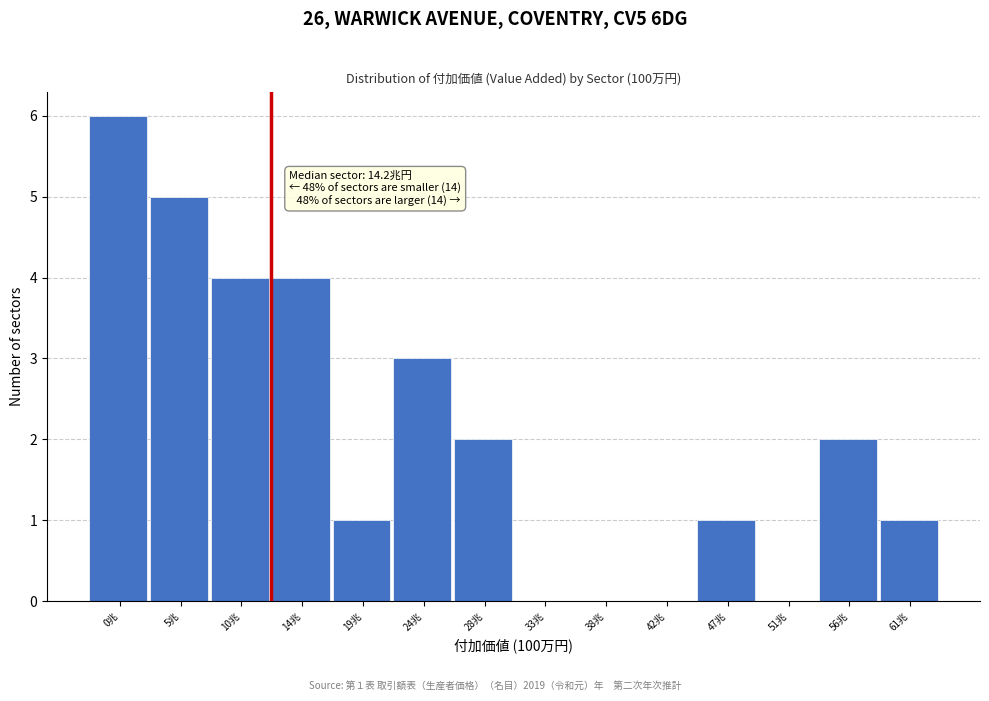

Which label corresponds to the largest value in the chart?

0兆